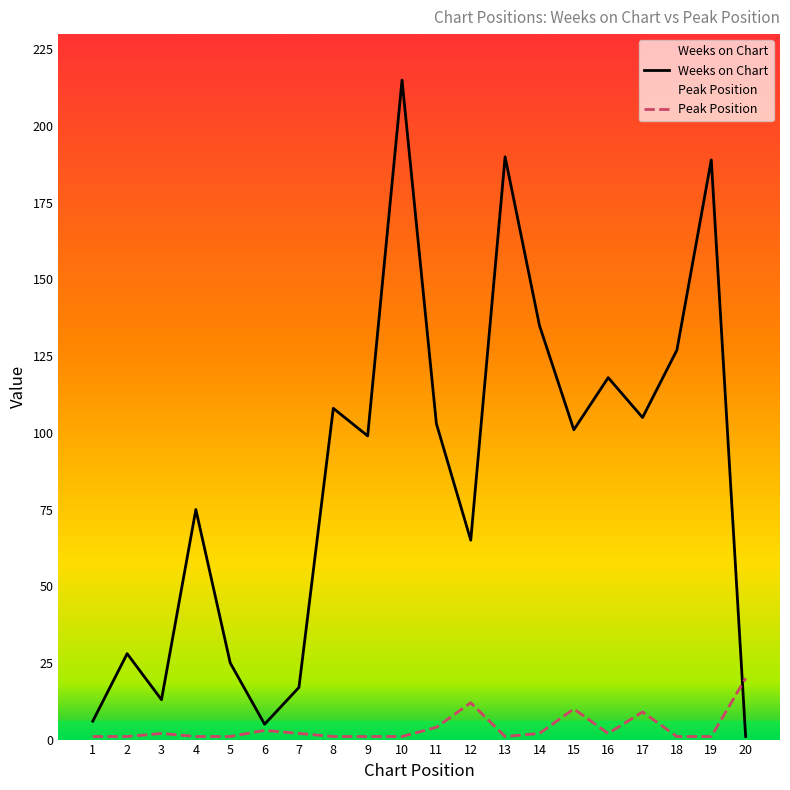

Between 15 and 11, which is larger?

11